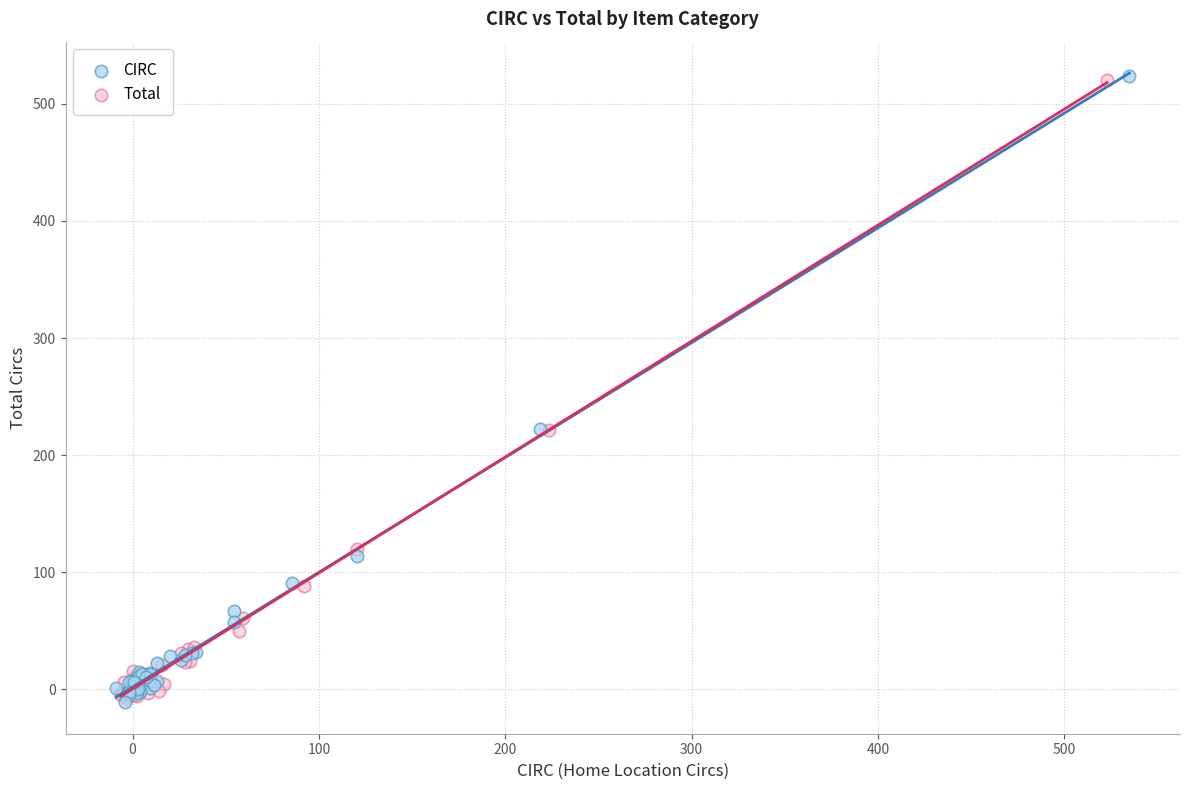

Which series has the widest spread of Y values?

CIRC